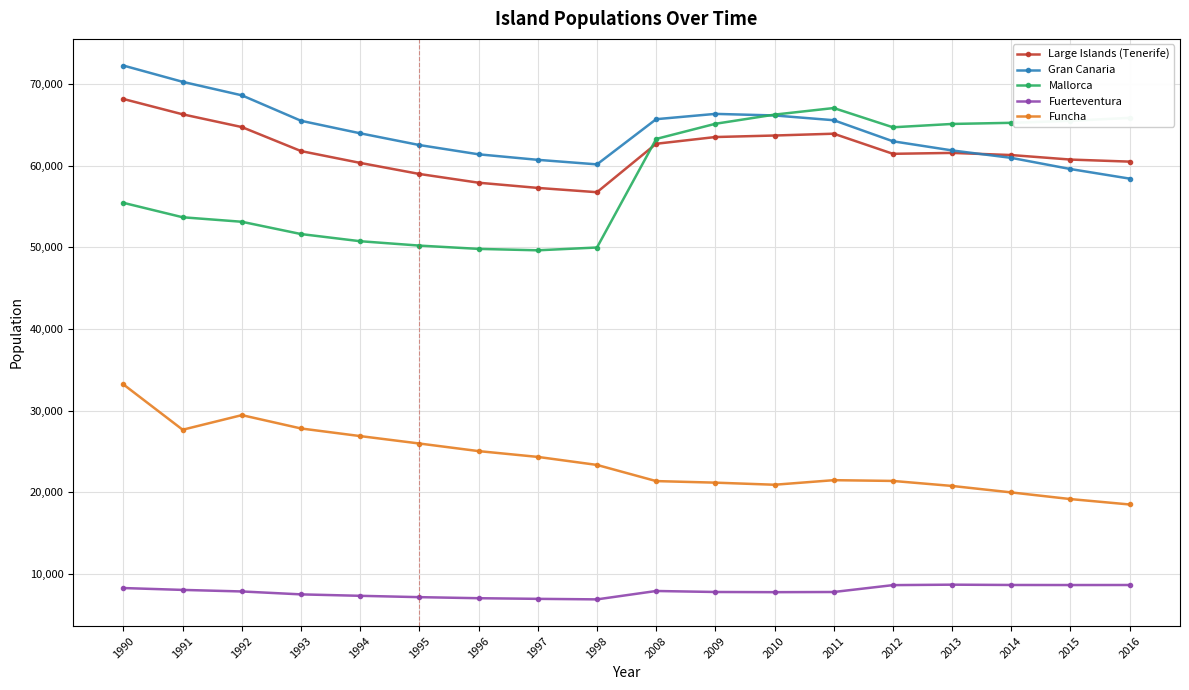

The Mallorca series shows 50207 at 1995. True or false?

True